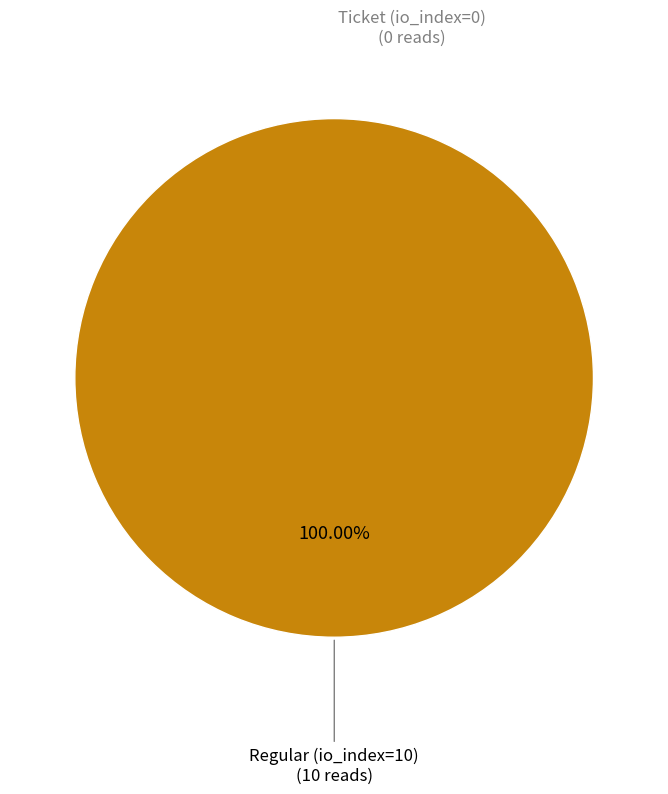

The Ticket (io_index=0) slice represents 0% of the pie. True or false?

True